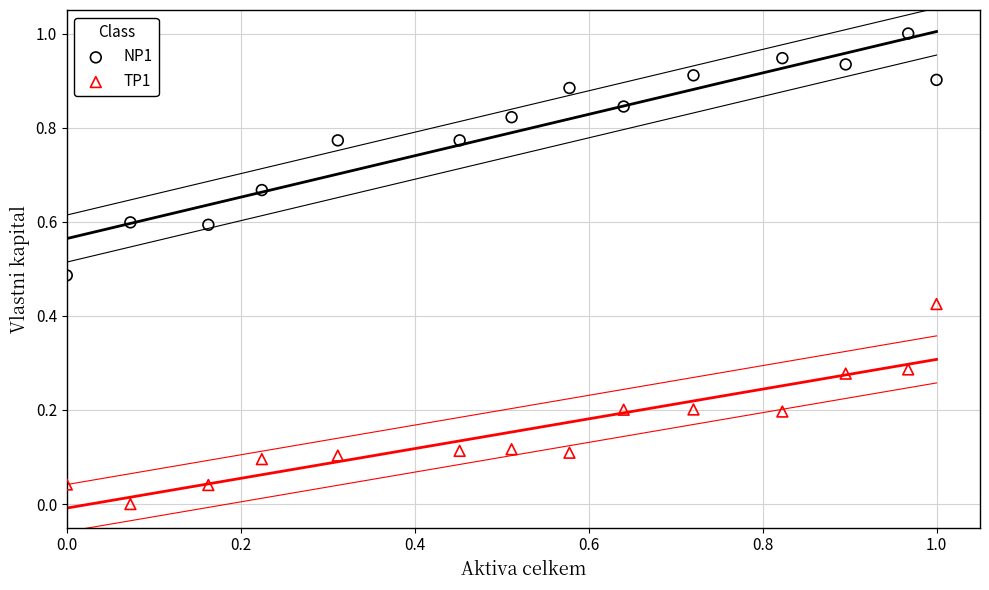

Across all data points, what is the range of Y values (max minus min)?

1.0